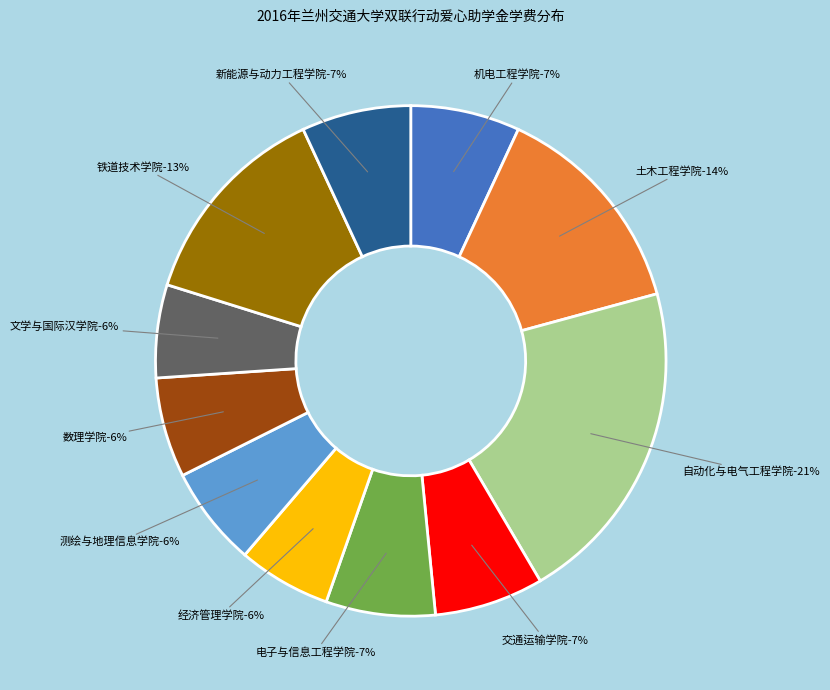

Which slice is the largest?

自动化与电气工程学院